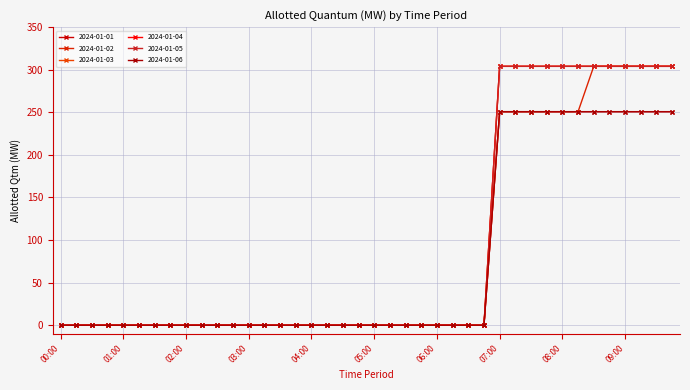

Reading left to right, extract all data points from this chart.

2024-01-01: 0.0	0.0	0.0	0.0	0.0	0.0	0.0	0.0	0.0	0.0	0.0	0.0	0.0	0.0	0.0	0.0	0.0	0.0	0.0	0.0	0.0	0.0	0.0	0.0	0.0	0.0	0.0	0.0	250.8	250.8	250.8	250.8	250.8	250.8	250.8	250.8	250.8	250.8	250.8	250.8
2024-01-02: 0.0	0.0	0.0	0.0	0.0	0.0	0.0	0.0	0.0	0.0	0.0	0.0	0.0	0.0	0.0	0.0	0.0	0.0	0.0	0.0	0.0	0.0	0.0	0.0	0.0	0.0	0.0	0.0	250.8	250.8	250.8	250.8	250.8	250.8	304.0	304.0	304.0	304.0	304.0	304.0
2024-01-03: 0.0	0.0	0.0	0.0	0.0	0.0	0.0	0.0	0.0	0.0	0.0	0.0	0.0	0.0	0.0	0.0	0.0	0.0	0.0	0.0	0.0	0.0	0.0	0.0	0.0	0.0	0.0	0.0	304.0	304.0	304.0	304.0	304.0	304.0	304.0	304.0	304.0	304.0	304.0	304.0
2024-01-04: 0.0	0.0	0.0	0.0	0.0	0.0	0.0	0.0	0.0	0.0	0.0	0.0	0.0	0.0	0.0	0.0	0.0	0.0	0.0	0.0	0.0	0.0	0.0	0.0	0.0	0.0	0.0	0.0	304.0	304.0	304.0	304.0	304.0	304.0	304.0	304.0	304.0	304.0	304.0	304.0
2024-01-05: 0.0	0.0	0.0	0.0	0.0	0.0	0.0	0.0	0.0	0.0	0.0	0.0	0.0	0.0	0.0	0.0	0.0	0.0	0.0	0.0	0.0	0.0	0.0	0.0	0.0	0.0	0.0	0.0	304.0	304.0	304.0	304.0	304.0	304.0	304.0	304.0	304.0	304.0	304.0	304.0
2024-01-06: 0.0	0.0	0.0	0.0	0.0	0.0	0.0	0.0	0.0	0.0	0.0	0.0	0.0	0.0	0.0	0.0	0.0	0.0	0.0	0.0	0.0	0.0	0.0	0.0	0.0	0.0	0.0	0.0	250.8	250.8	250.8	250.8	250.8	250.8	250.8	250.8	250.8	250.8	250.8	250.8